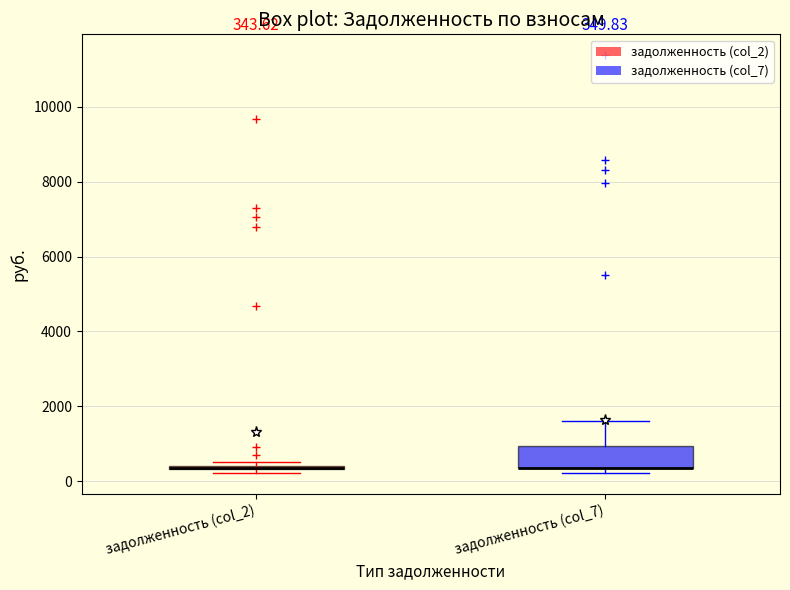

Comparing the boxes themselves (not the whiskers), which one is the tallest?

задолженность (col_7)